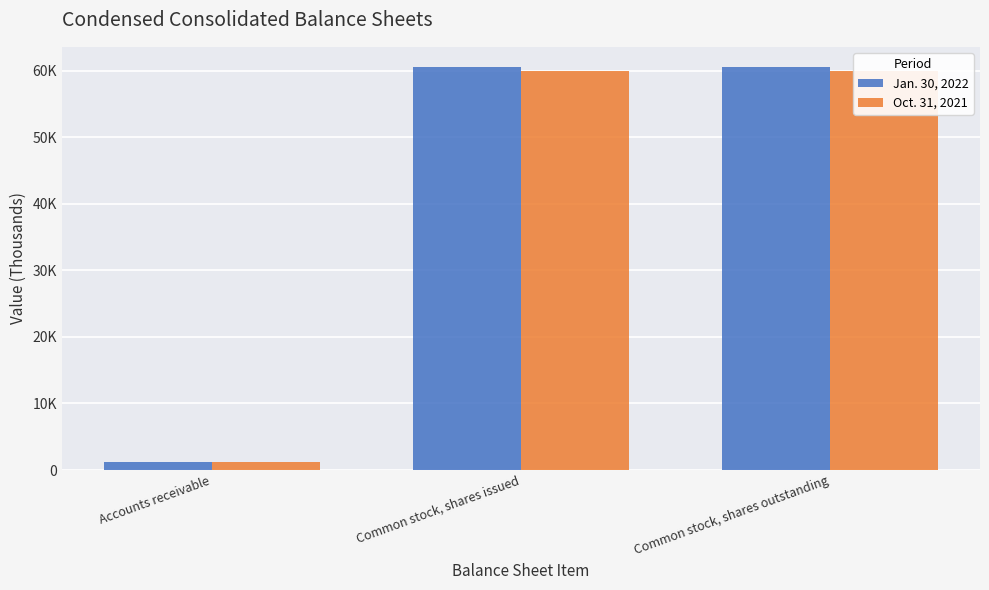

Are the bars horizontal?

No